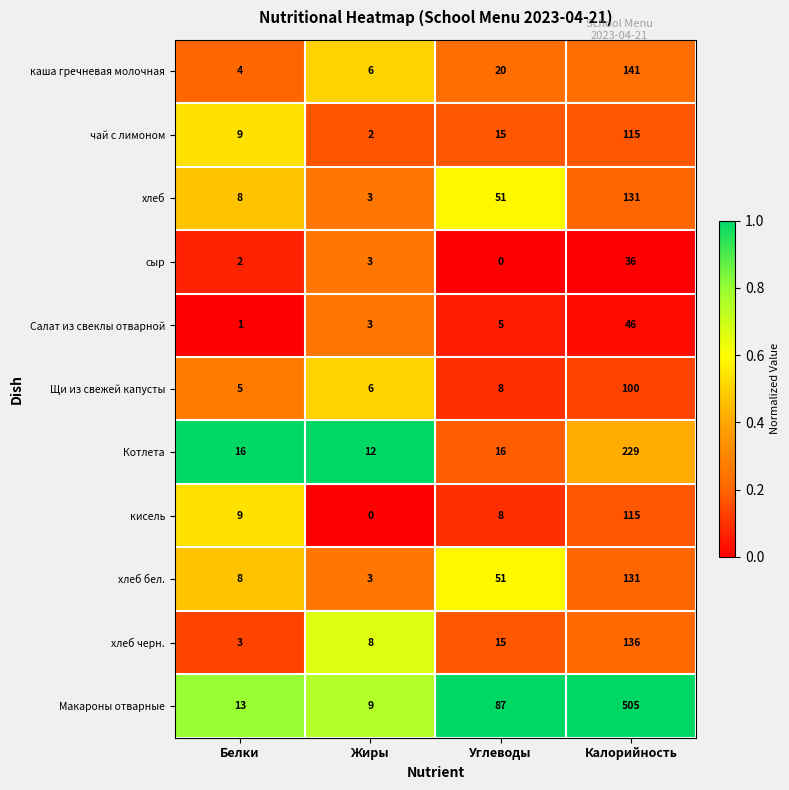

Which series has the largest range (max minus min)?

Макароны отварные